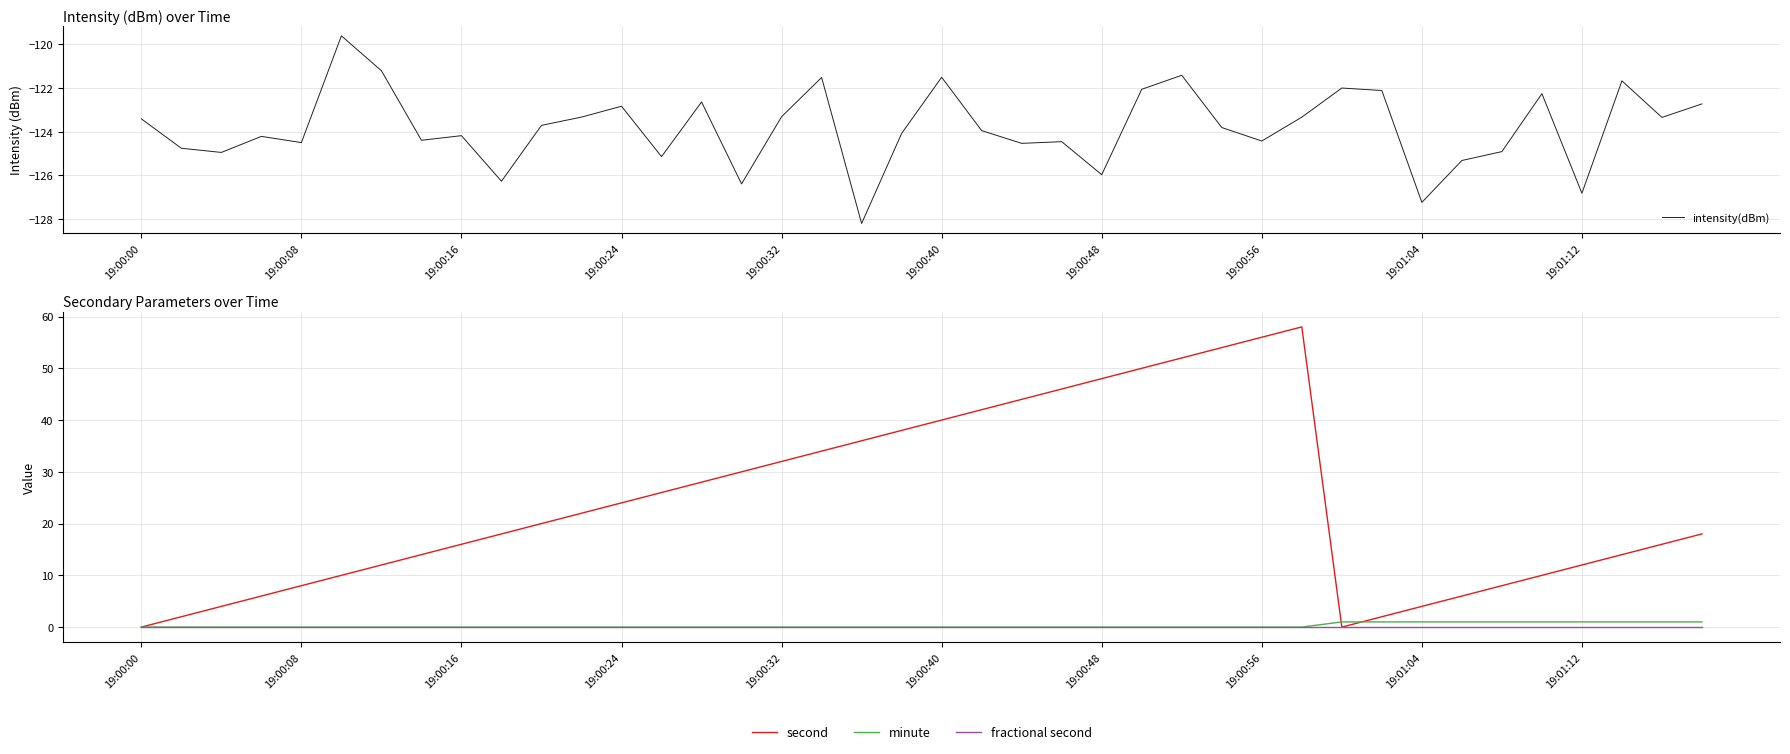

Count the number of categories in the chart.

40